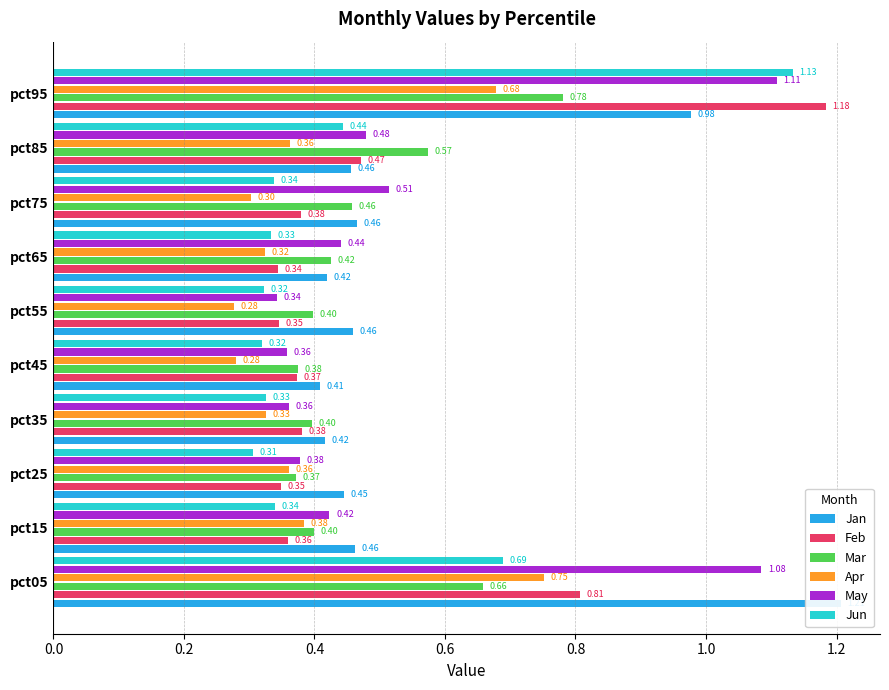

What is the highest value of the May series?

1.1